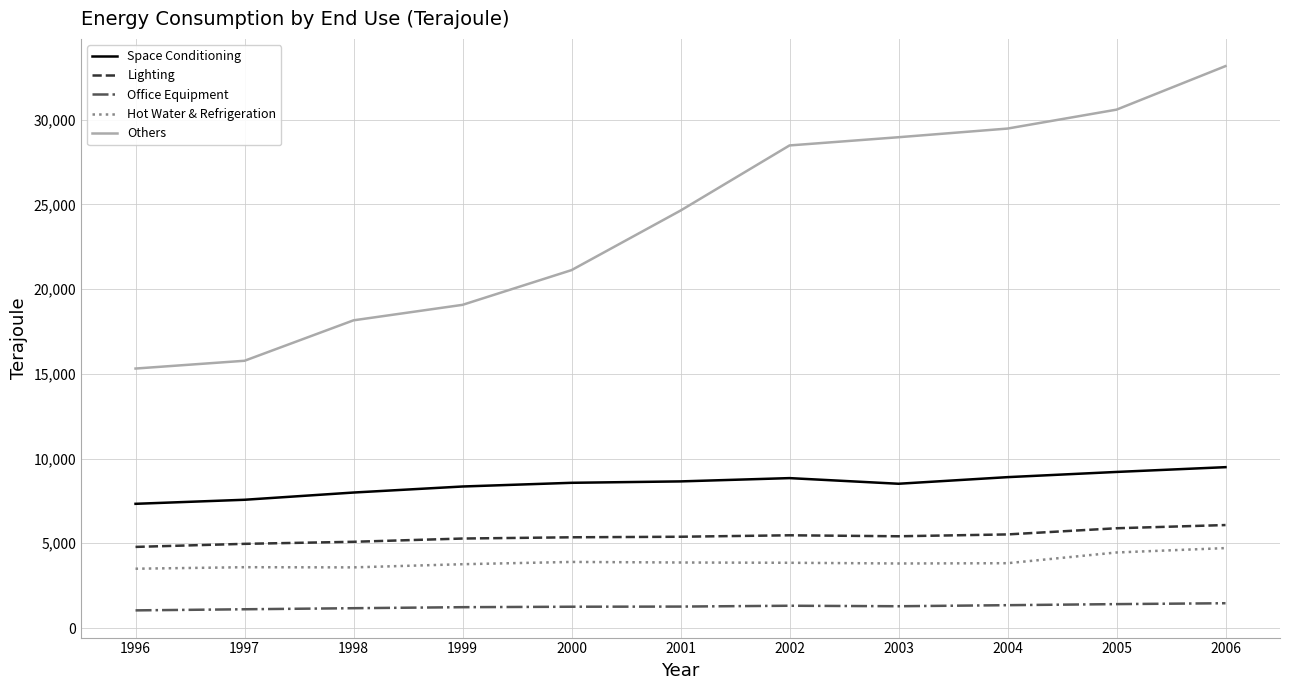

True or false: Space Conditioning and Lighting intersect in this chart.

False